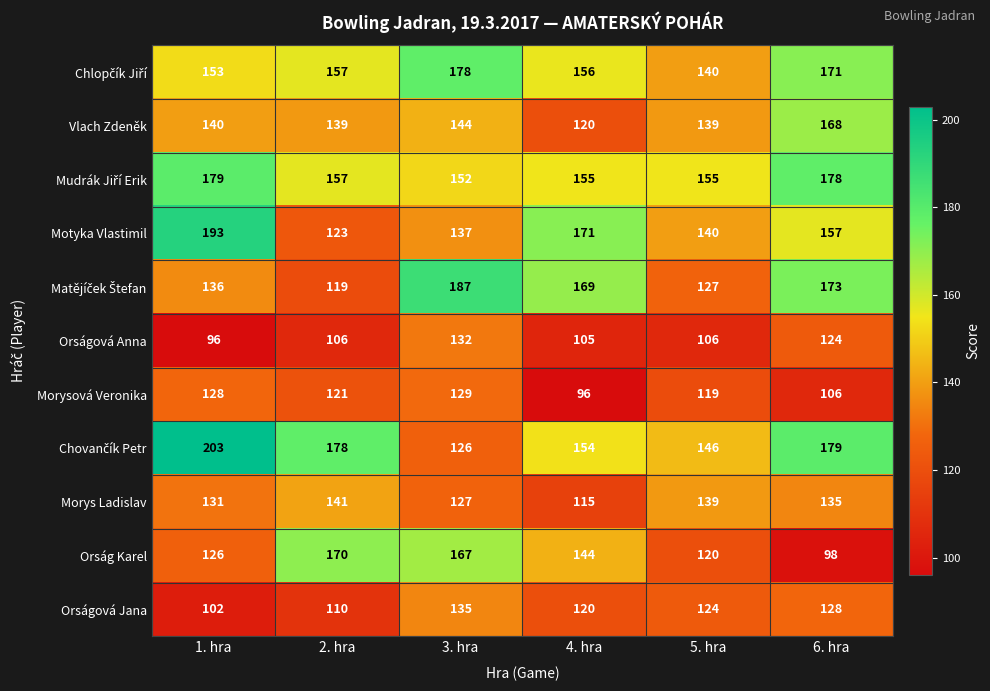

At which label is Orságová Jana closest to 118?

4. hra